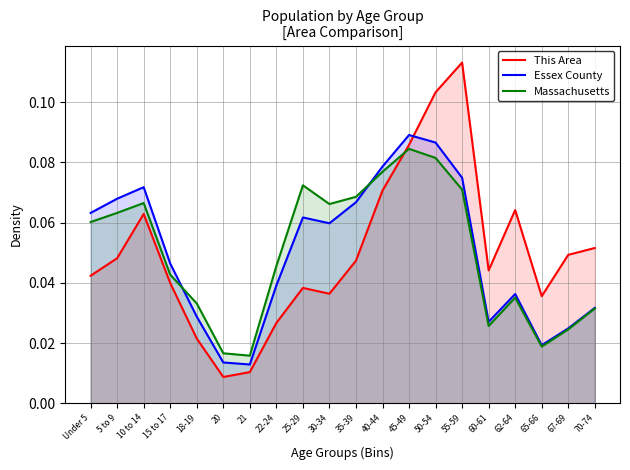

Which series has the largest range (max minus min)?

This Area